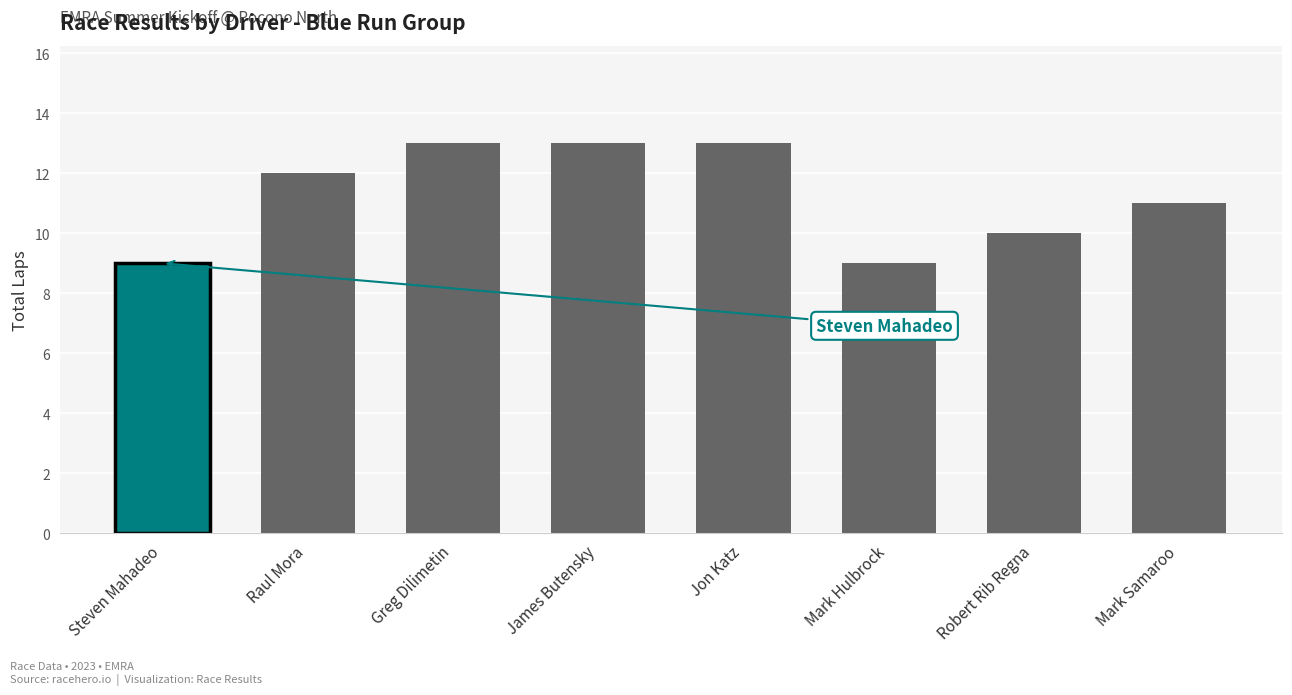

What position from the left is Raul Mora?

2